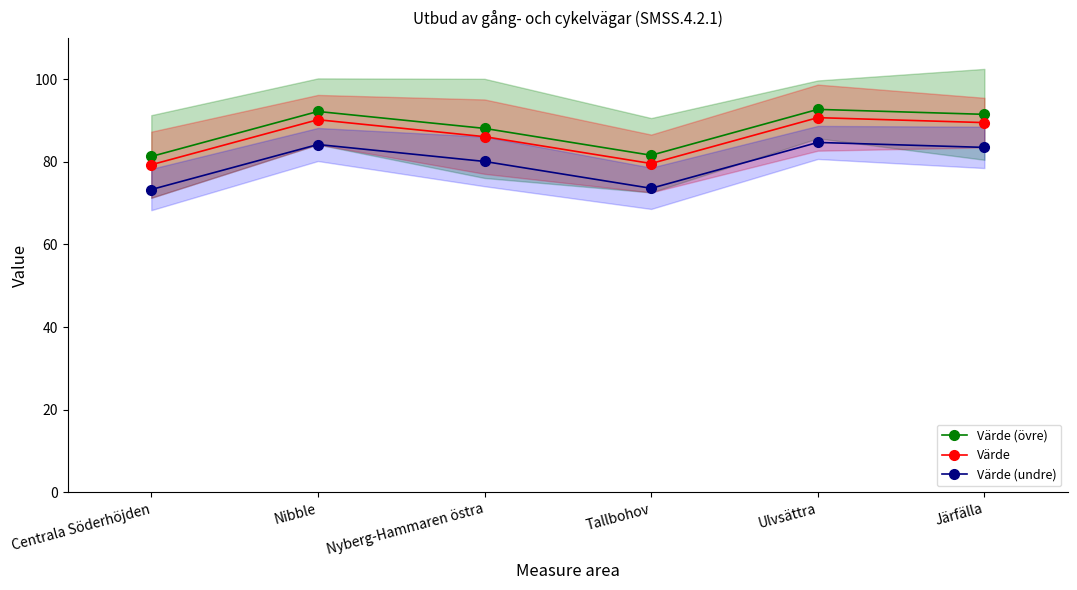

What is the difference between the second highest and second lowest values in the Värde (övre) series?

10.6